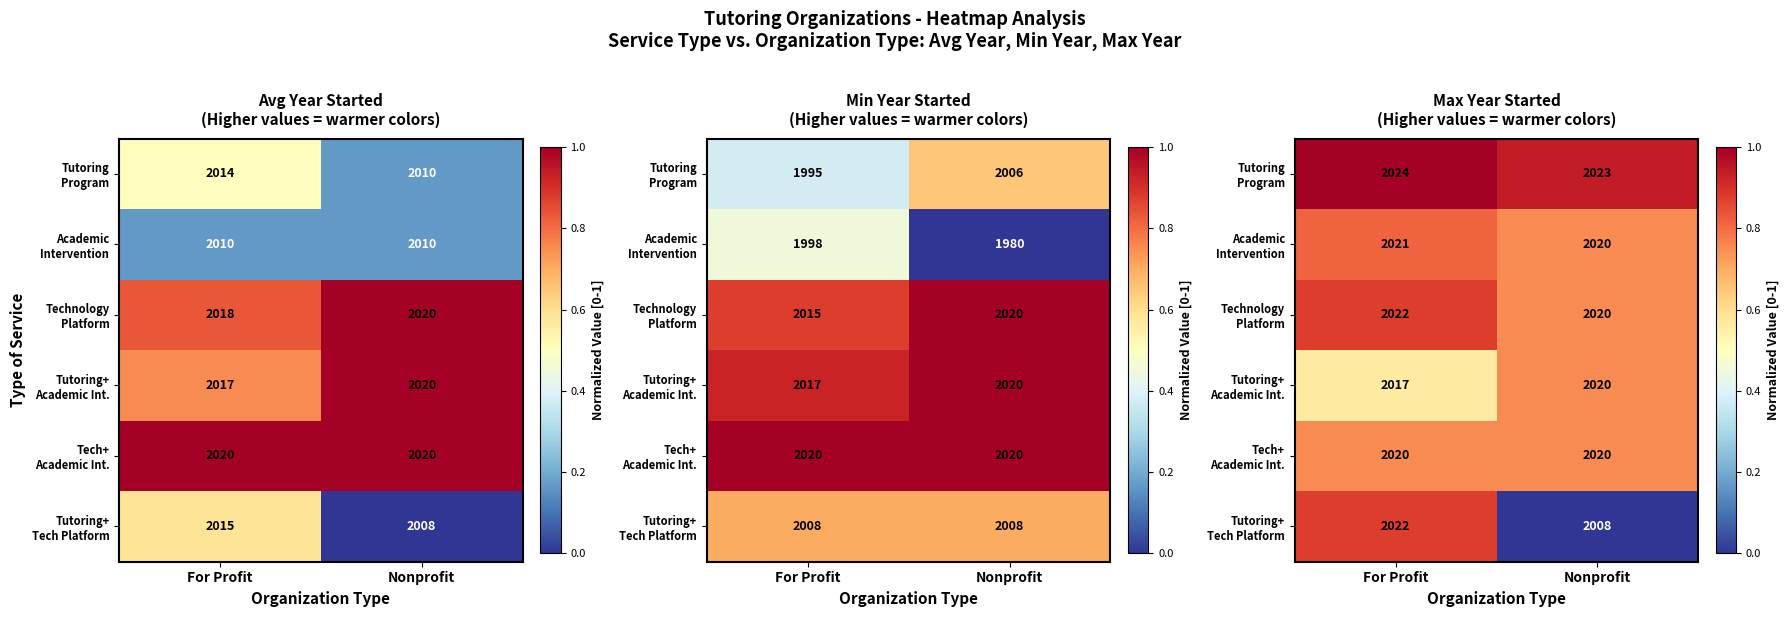

List the labels in order of Technology Platform value, smallest first.

Nonprofit, For Profit